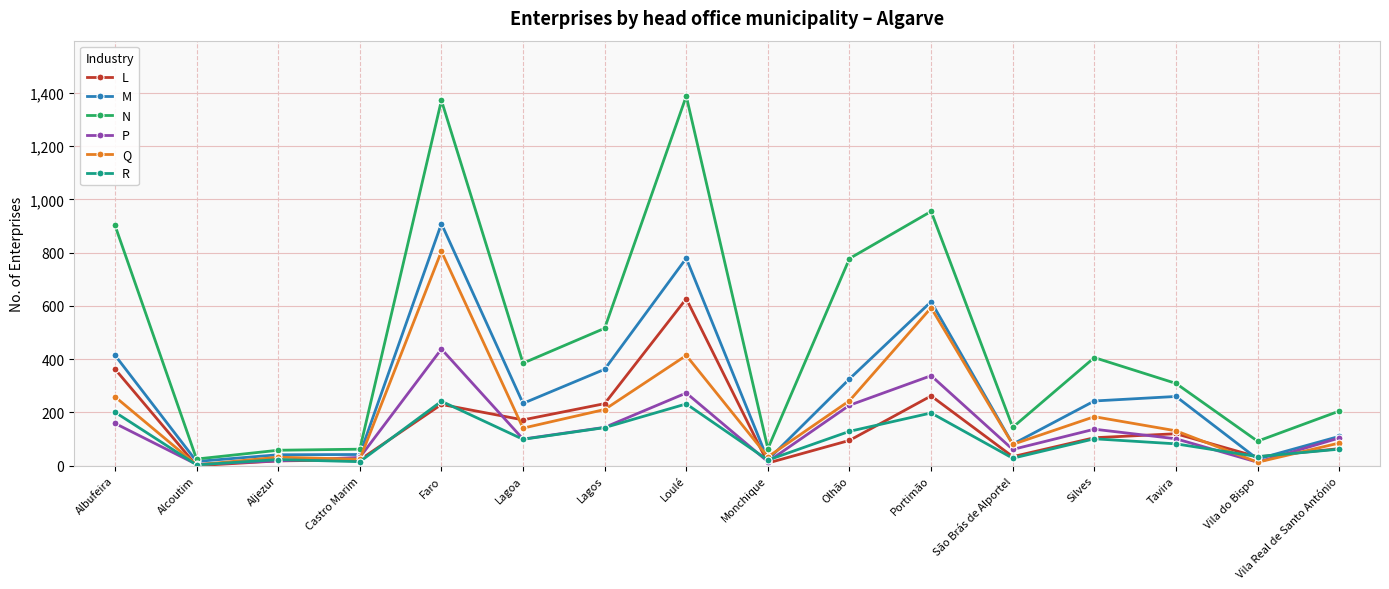

Between Lagoa and Lagos, which series saw the biggest shift?

N